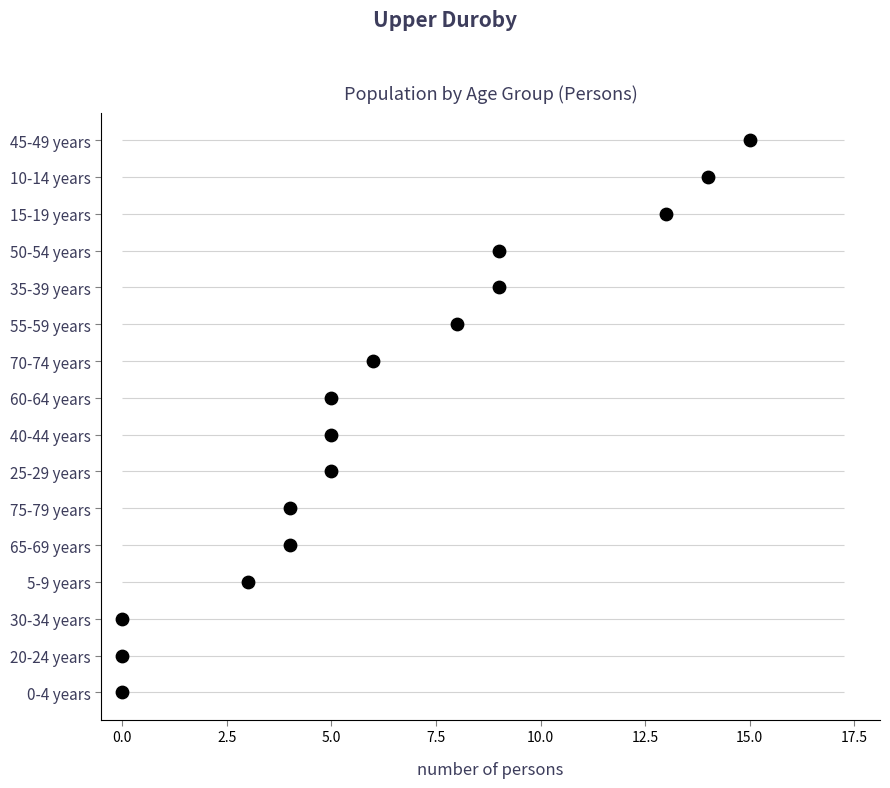

Which has a higher value, 7.5 or 14?

14